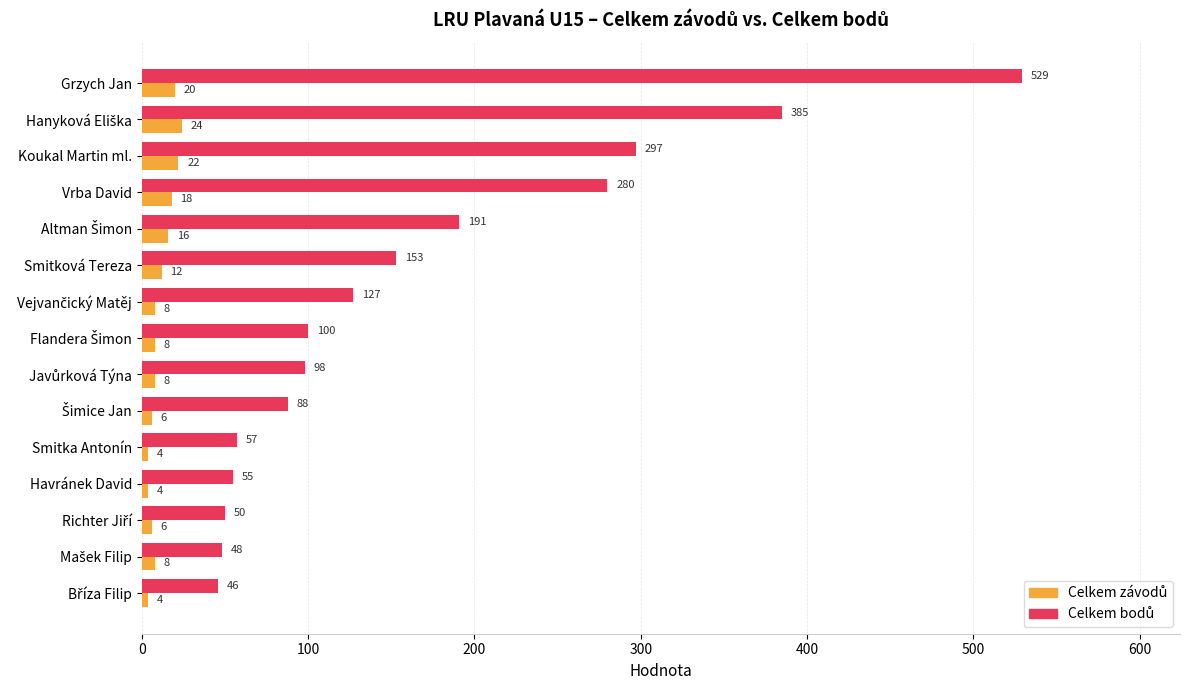

What is the spread (max minus min) of values at Vrba David?

262